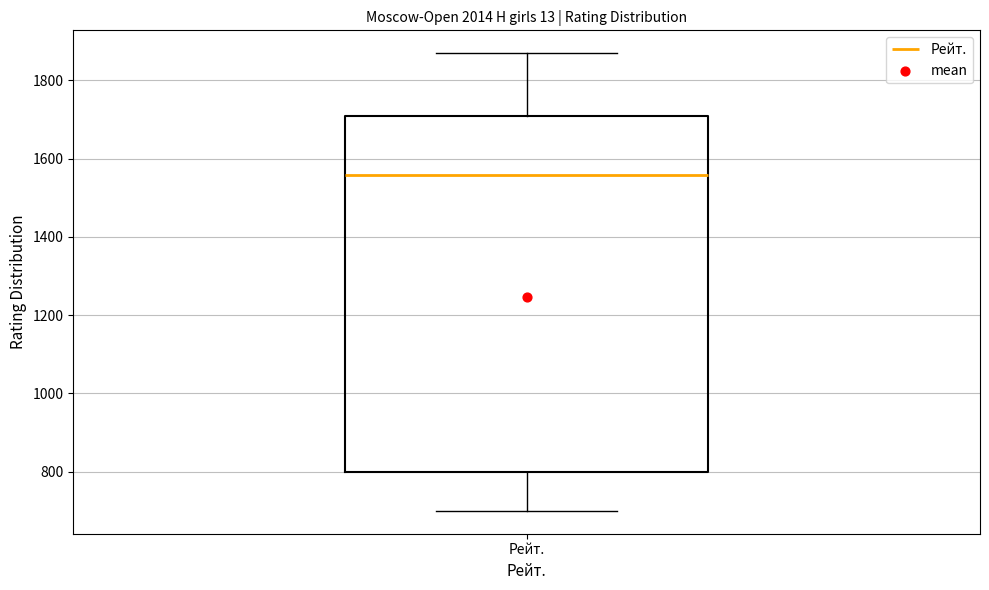

Read this box plot against the y-axis: the position of the median line, the range covered by the box, and the ends of both whiskers. The values are not printed on the chart, so give them approximately, as read against the axis.

median 1560, box 800 to 1700, whiskers 700 to 1860